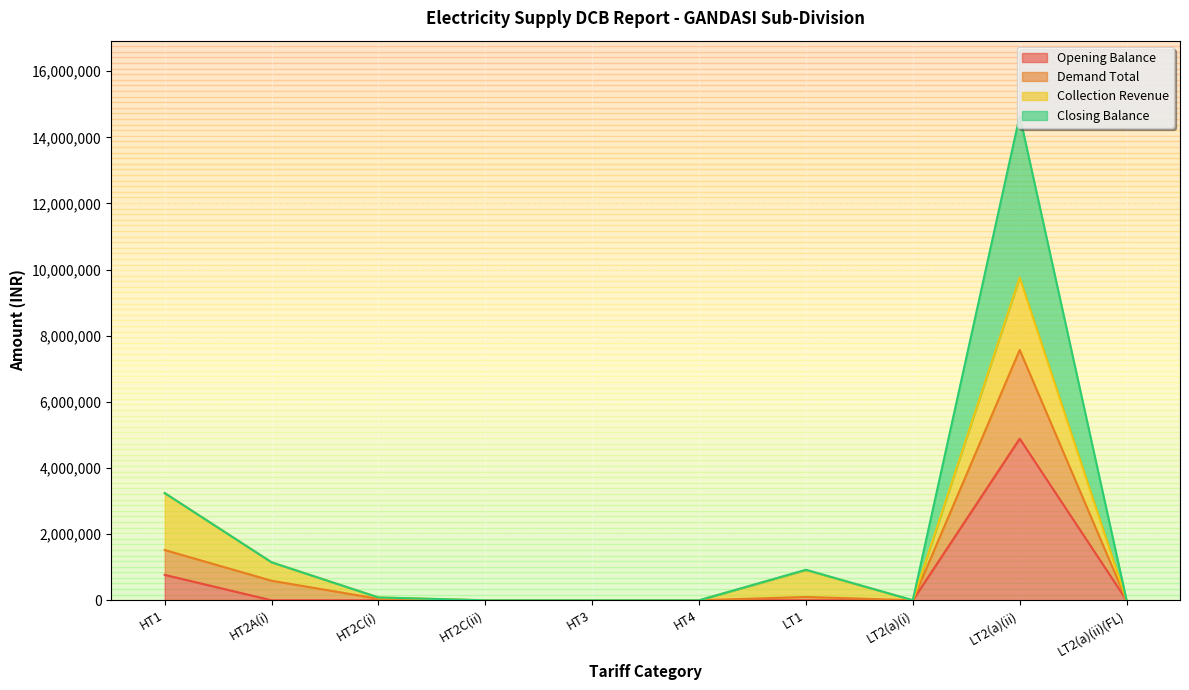

What is the difference between the Opening Balance values at LT2(a)(ii) and LT2(a)(i)?

4887433.6